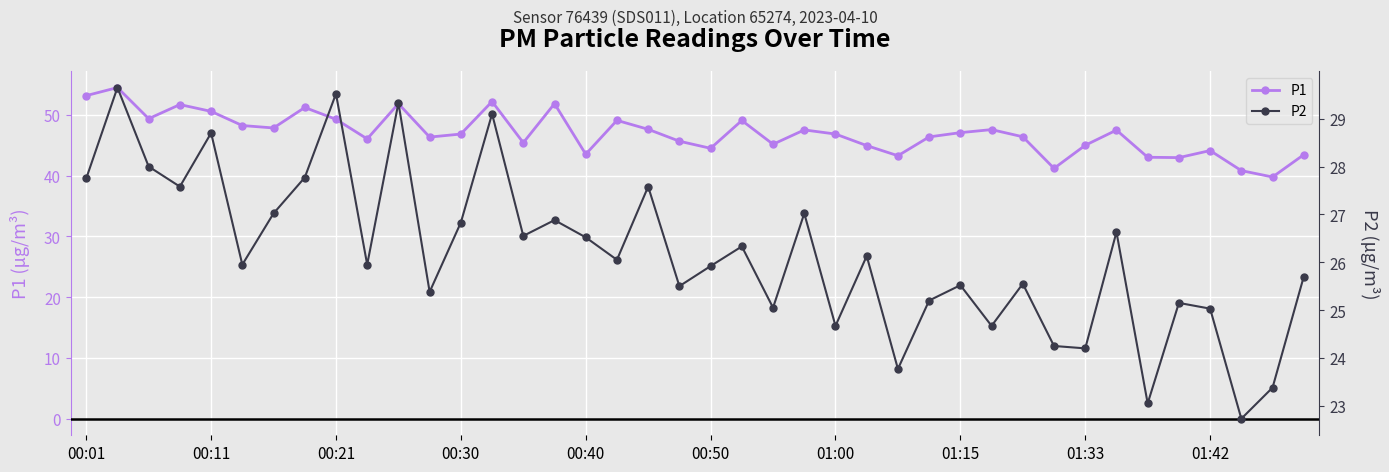

What is the maximum value for P1?

54.5